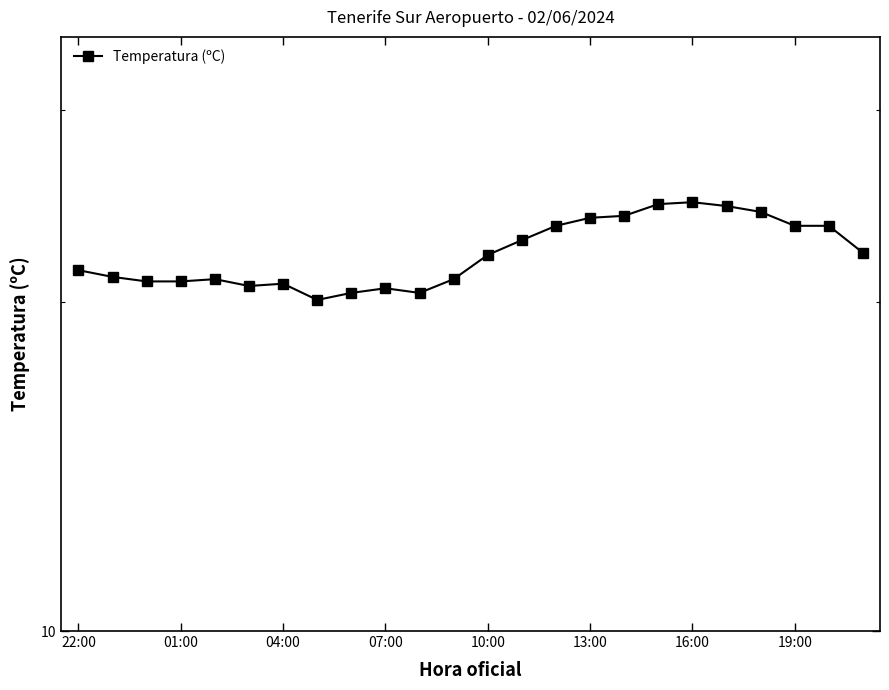

How many categories are shown in the chart?

24